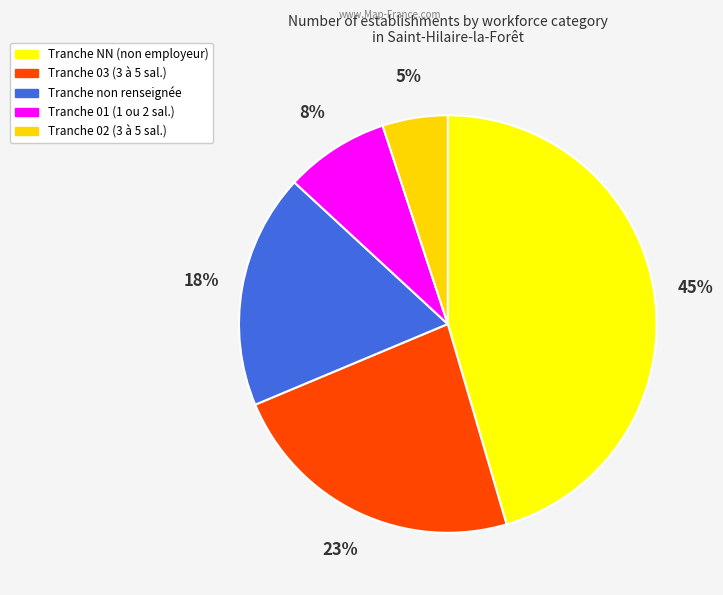

Do Tranche 02 (3 à 5 sal.) and Tranche 03 (3 à 5 sal.) together represent more than half of the pie?

No